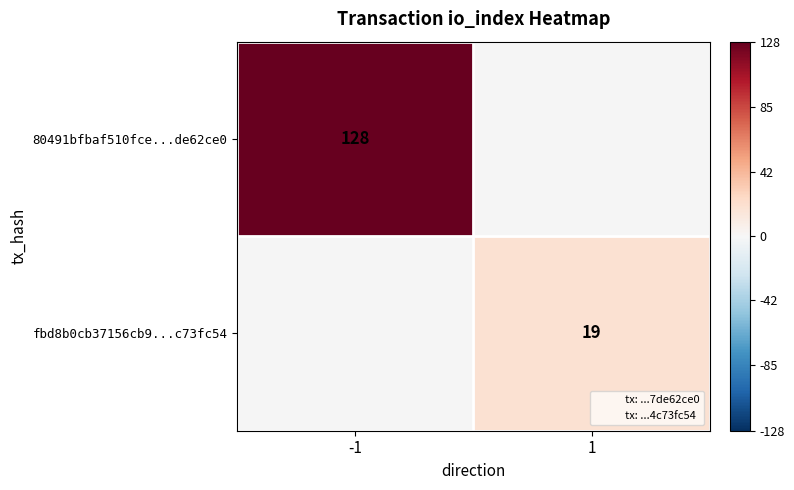

At which label does 80491bfbaf510fce...de62ce0 reach its peak?

-1